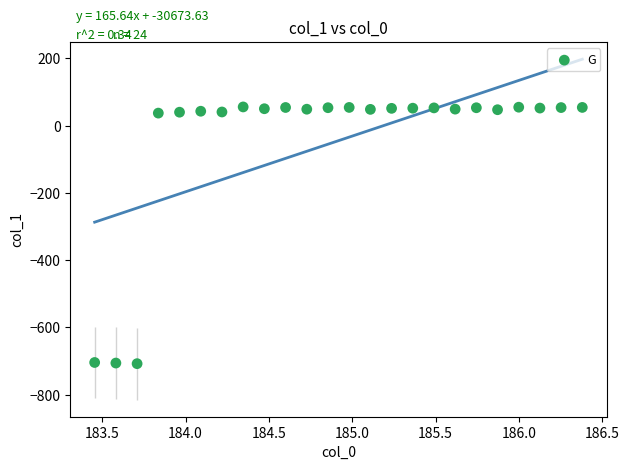

What is the range of Y values (max minus min)?

763.5